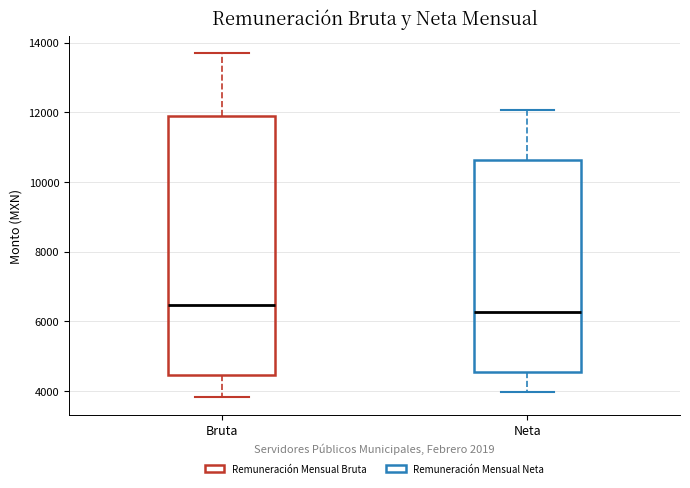

Where does the upper whisker of the box for Neta end on the y-axis? The values are not printed on the chart, so give them approximately, as read against the axis.

12000